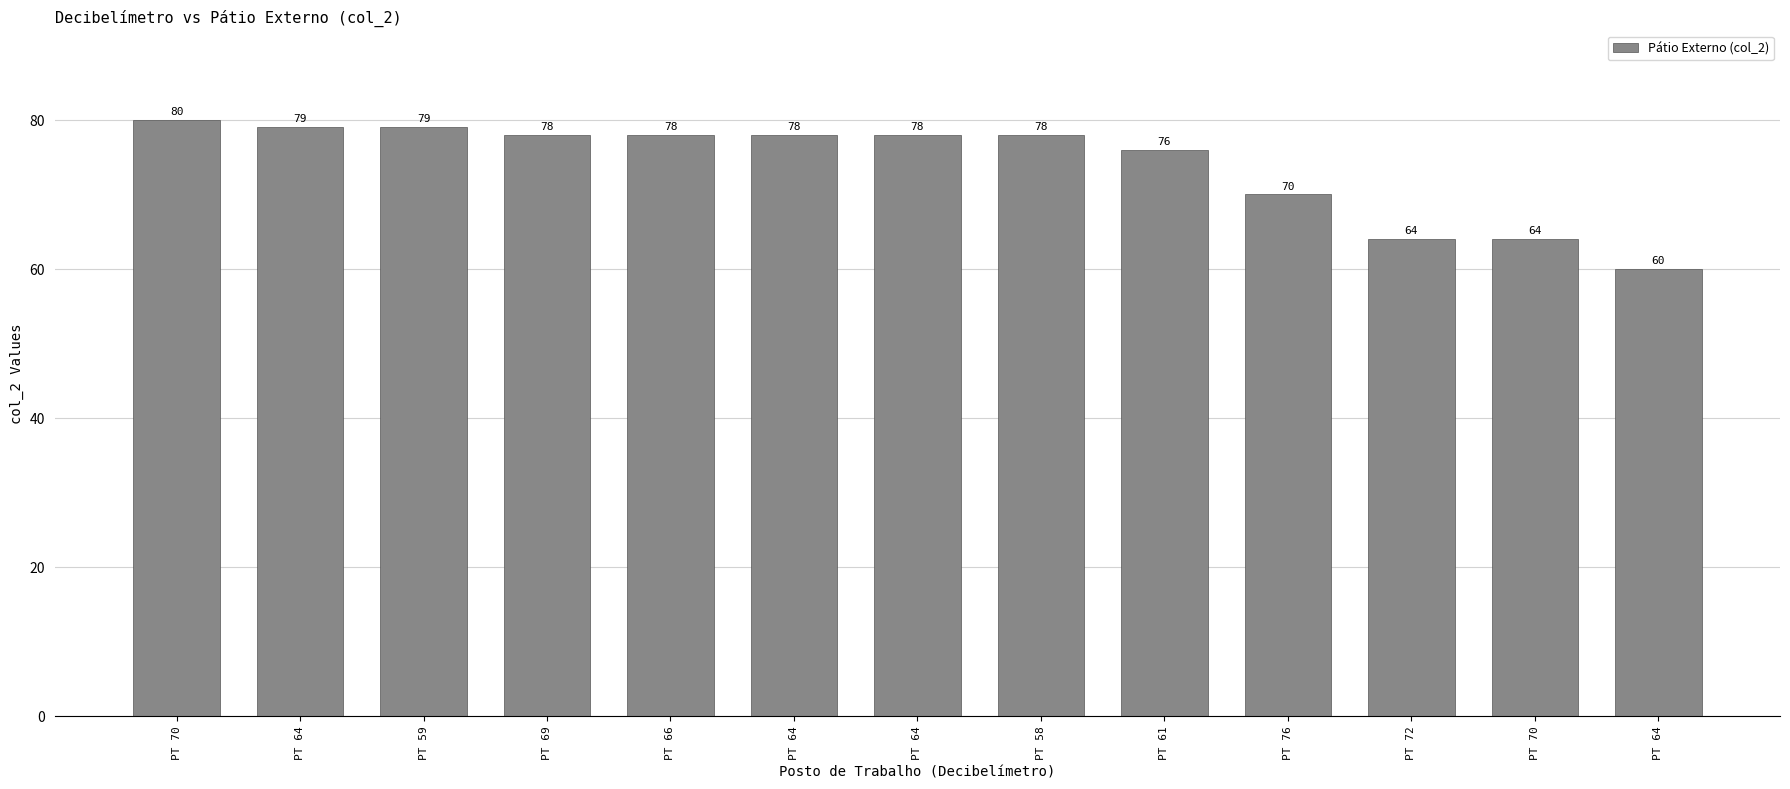

How many data points are less than 78?

5